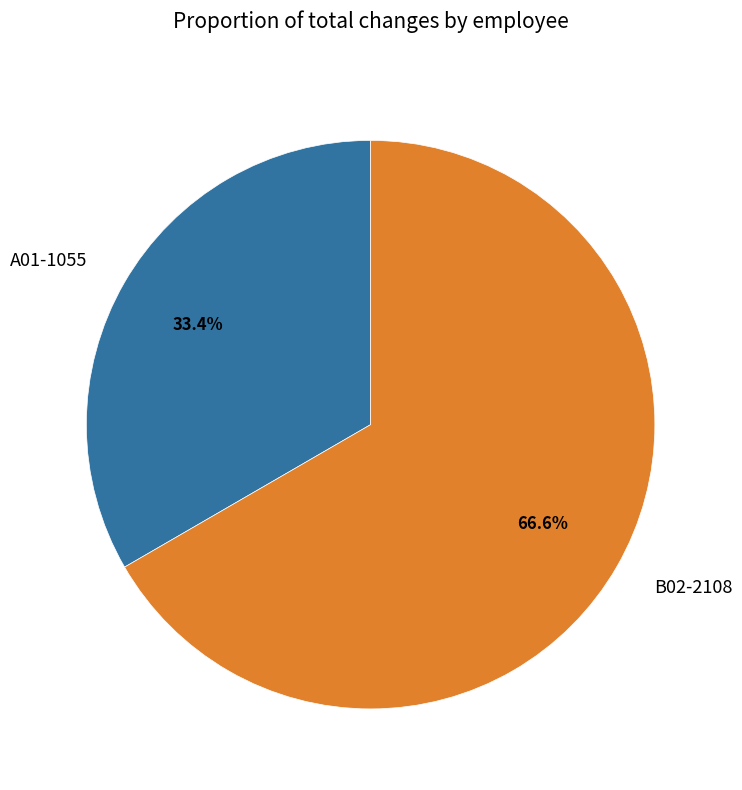

How many segments does this pie chart have?

2